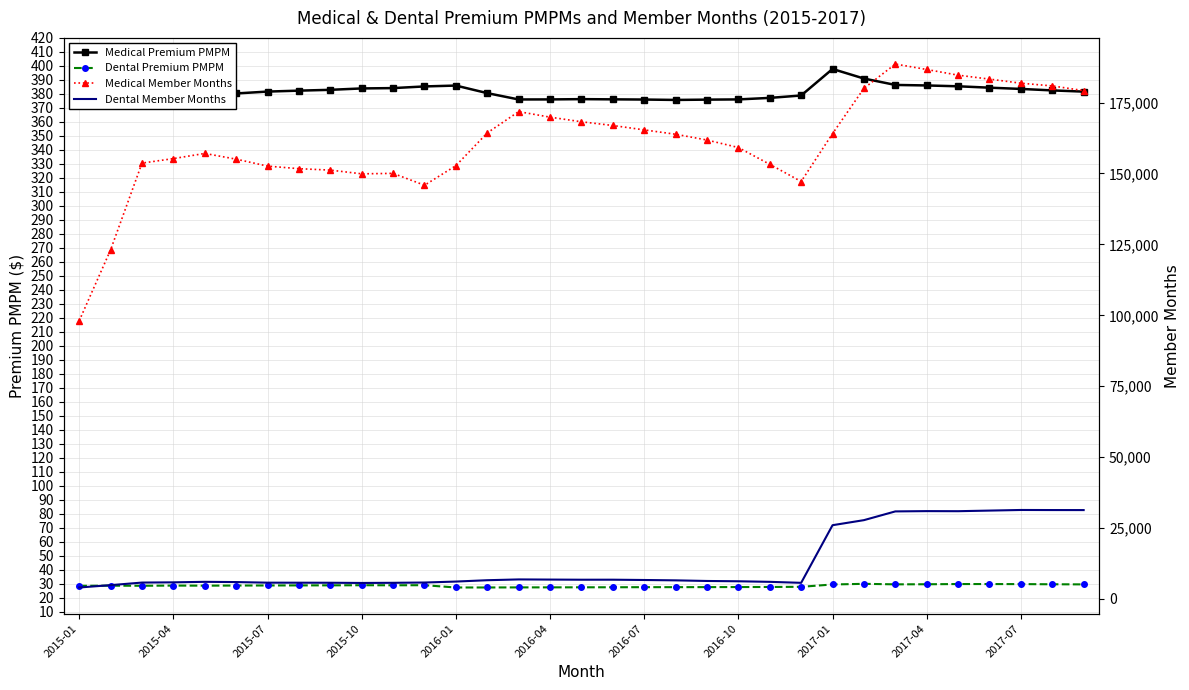

What is the difference between the second highest and minimum values in the Medical Member Months series?

88597.0